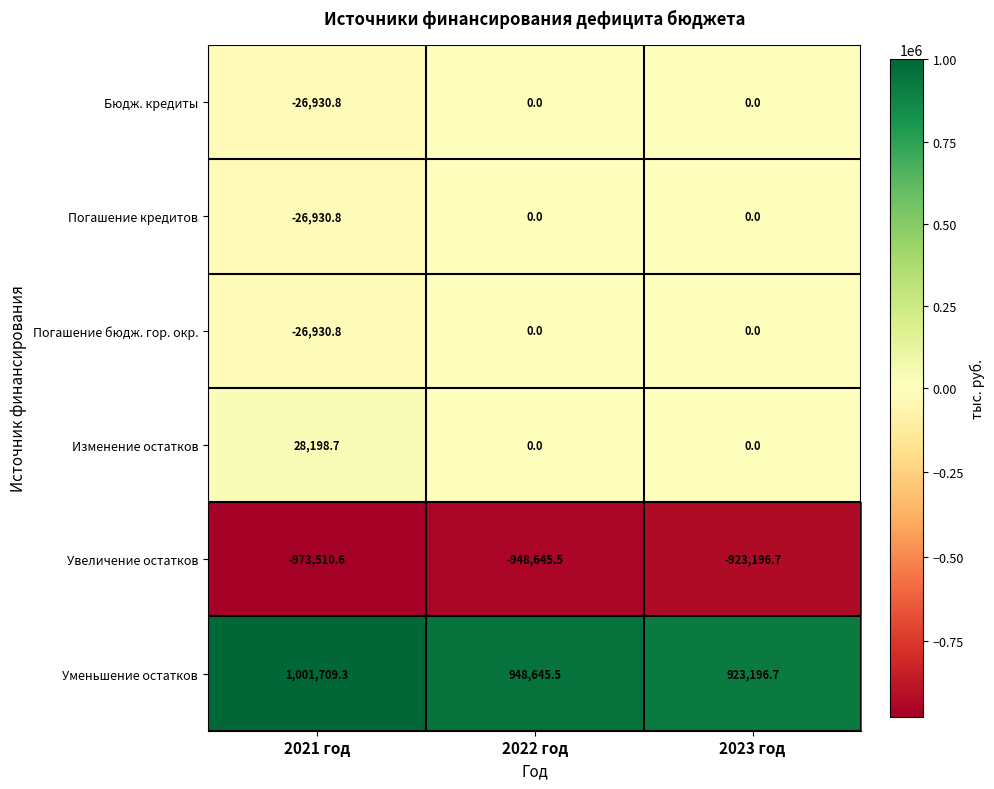

Reading left to right, extract all data points from this chart.

Бюдж. кредиты: 2021 год=-26930.8	2022 год=0.0	2023 год=0.0
Погашение кредитов: 2021 год=-26930.8	2022 год=0.0	2023 год=0.0
Погашение бюдж. гор. окр.: 2021 год=-26930.8	2022 год=0.0	2023 год=0.0
Изменение остатков: 2021 год=28198.7	2022 год=0.0	2023 год=0.0
Увеличение остатков: 2021 год=-973510.6	2022 год=-948645.5	2023 год=-923196.7
Уменьшение остатков: 2021 год=1001709.3	2022 год=948645.5	2023 год=923196.7